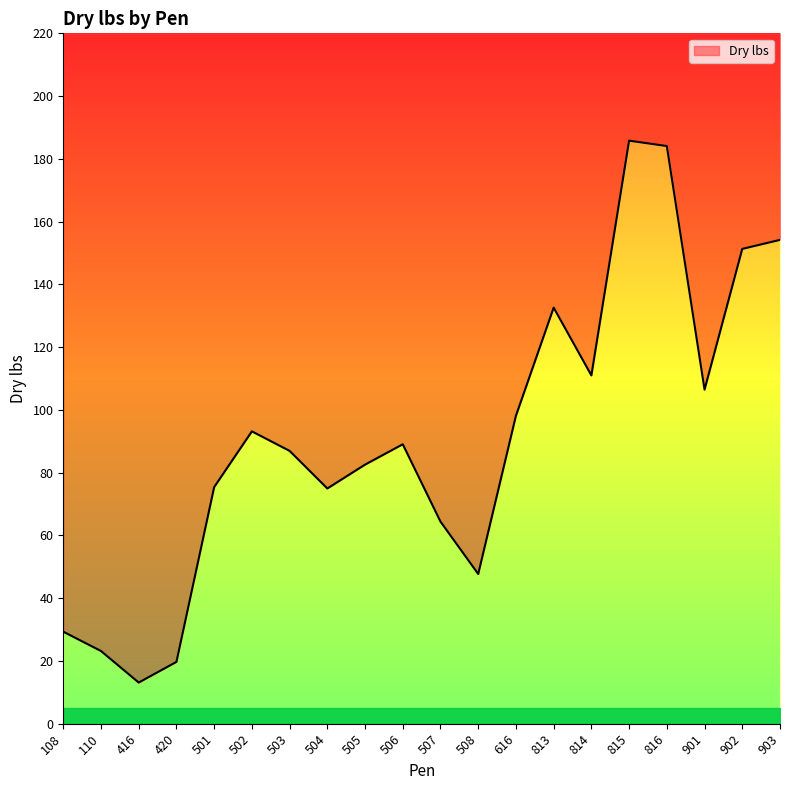

Is it true that the value at 508 is 47.7?

True